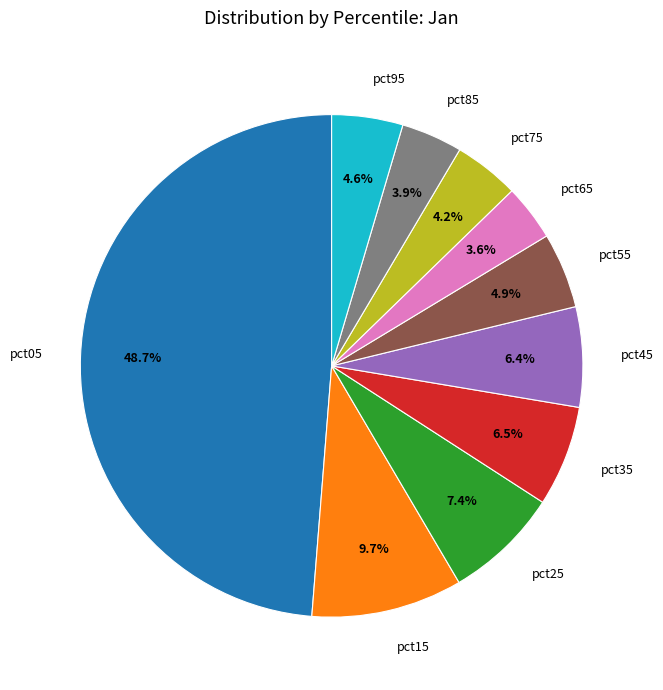

What is the total percentage of pct45 and pct35?

12.9%